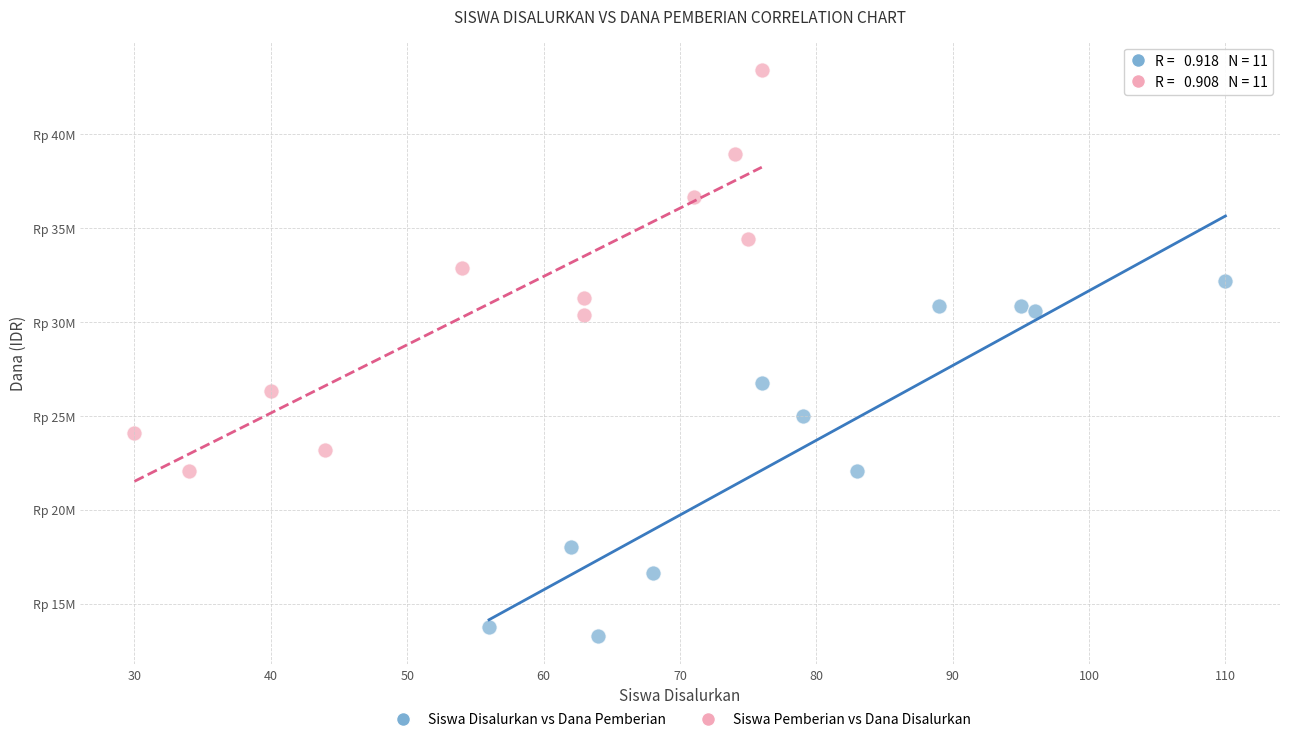

Which series reaches the maximum Y coordinate?

Siswa Pemberian vs Dana Disalurkan